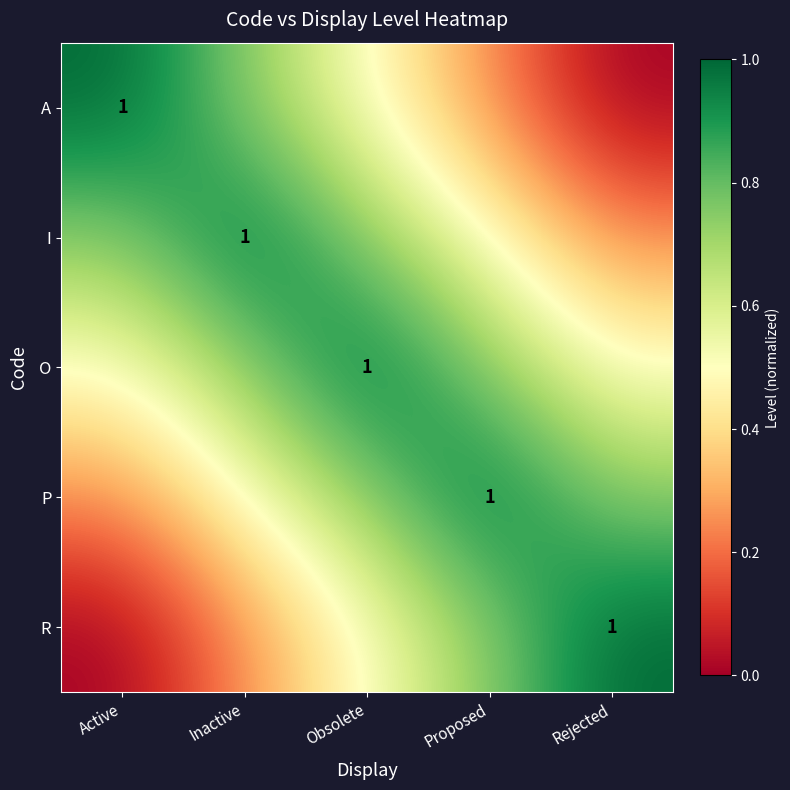

At how many categories does at least one series exceed 0?

5